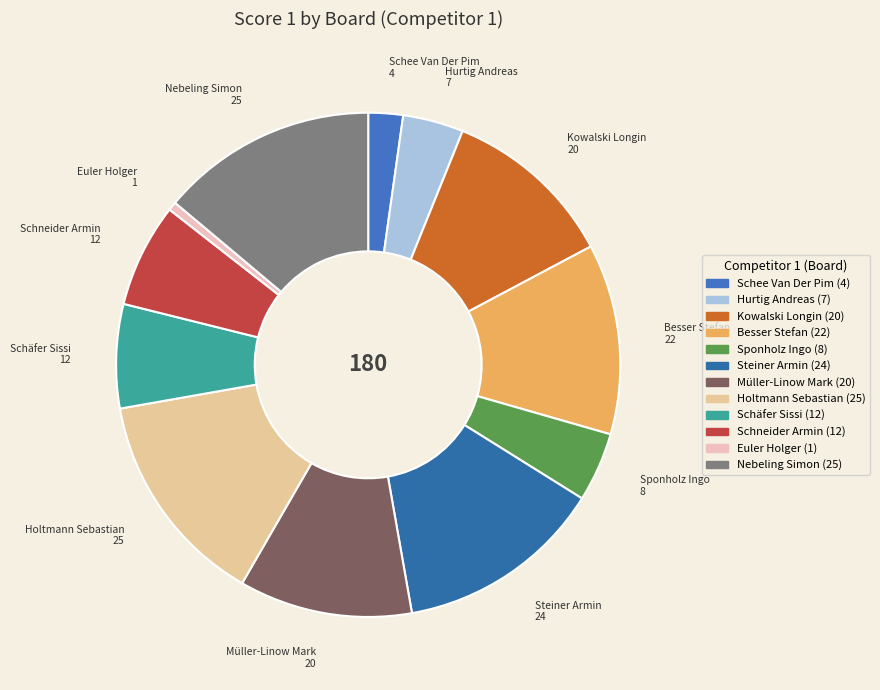

How many slices are in this pie chart?

12